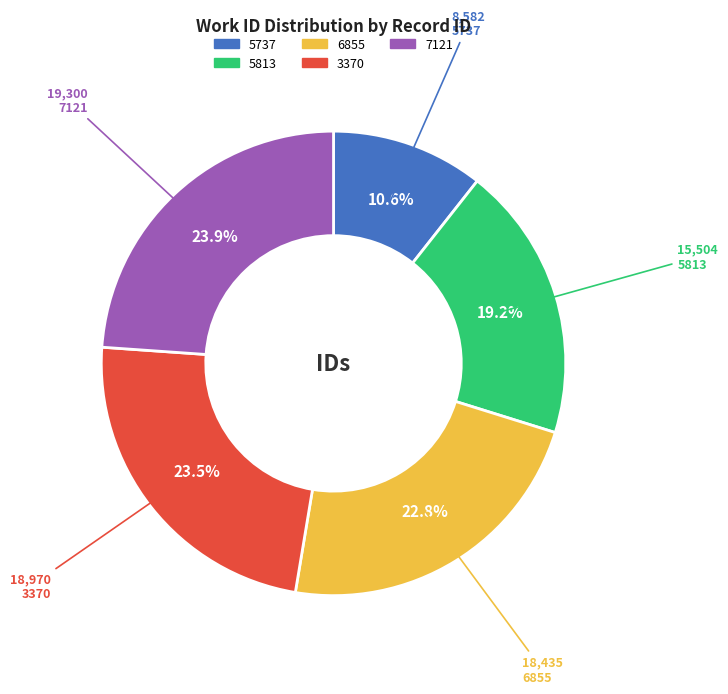

Approximately how many times larger is the value at 5737 compared to 5813?

0.6